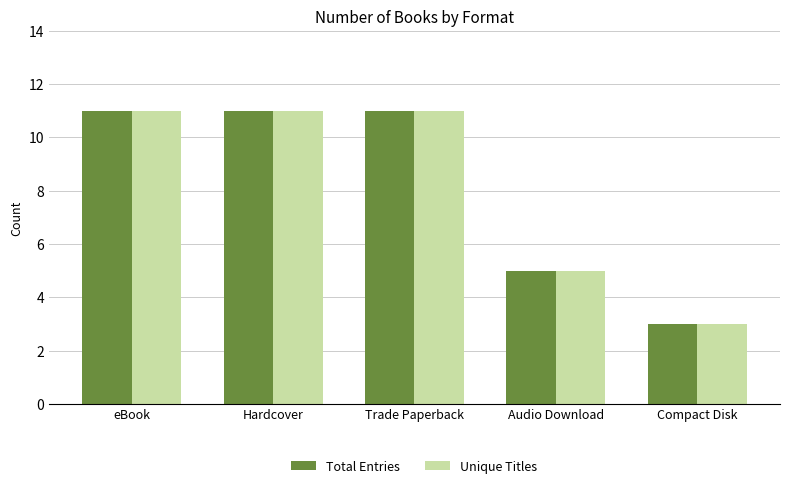

How many bars are there in total?

10